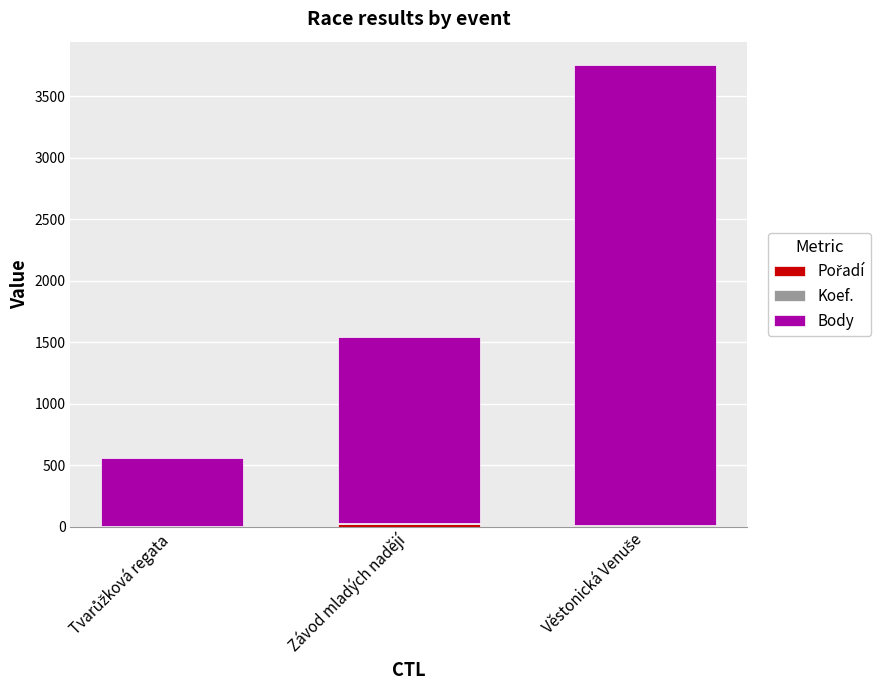

What is the label of the 2nd bar from the right?

Závod mladých nadějí